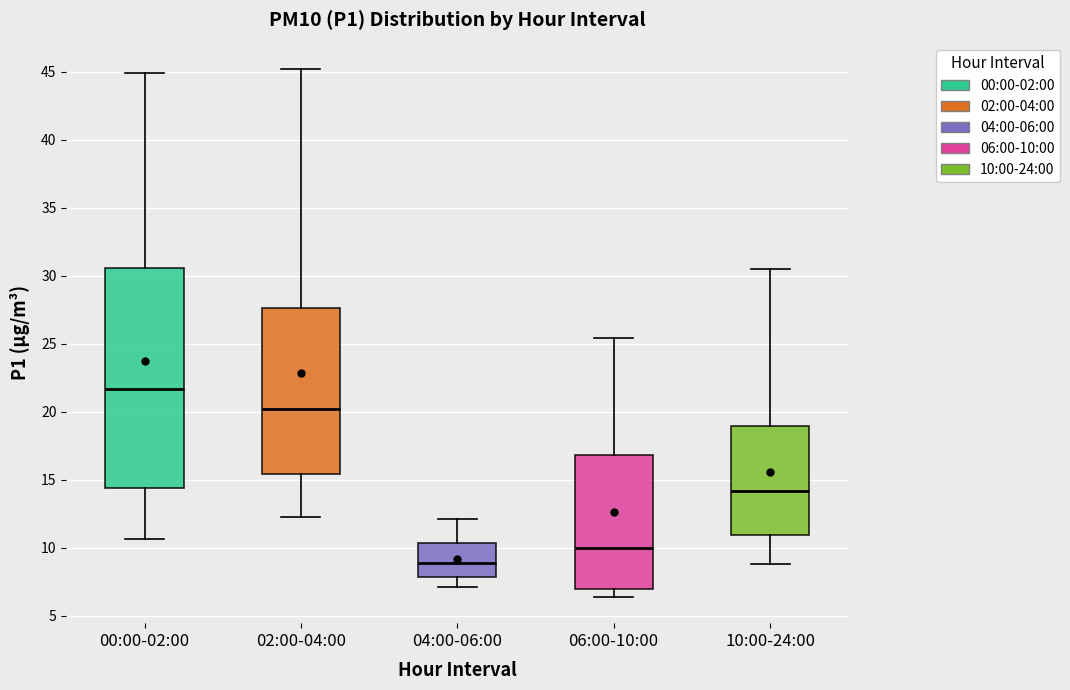

Where does the median line of the box for 00:00-02:00 sit on the y-axis? The values are not printed on the chart, so give them approximately, as read against the axis.

21.5